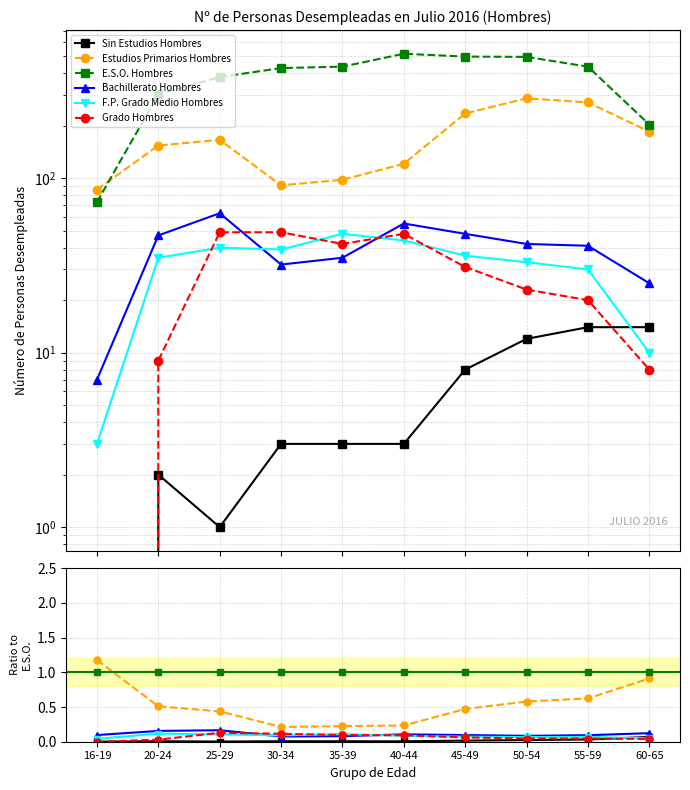

True or false: Sin Estudios Hombres and E.S.O. Hombres cross at least once.

False